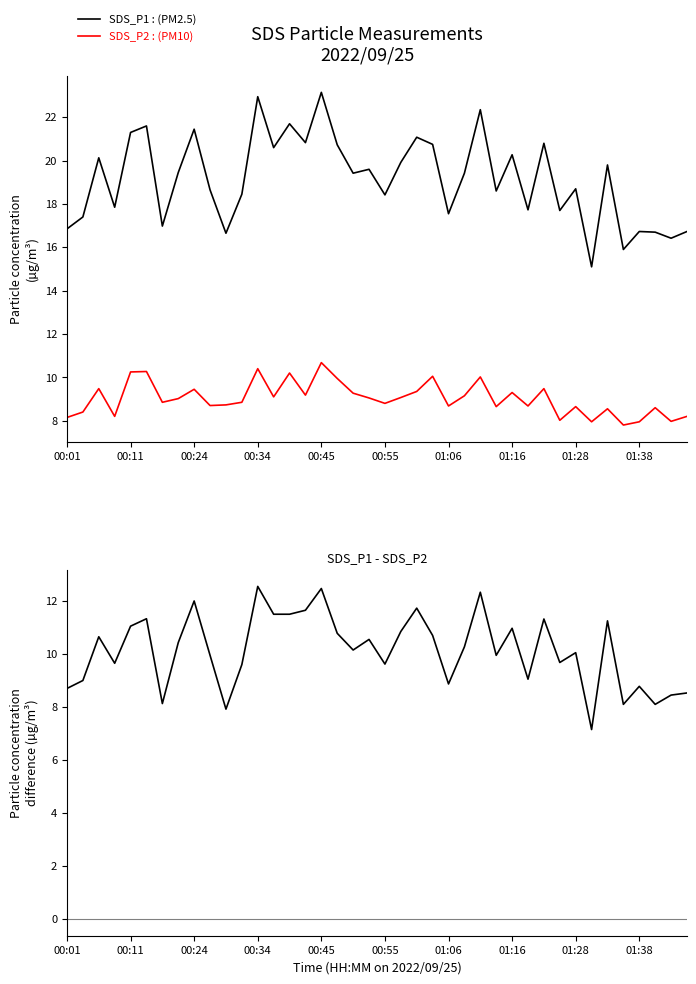

Is it true that SDS_P1 : (PM2.5) equals 5.1 at 01:16?

False